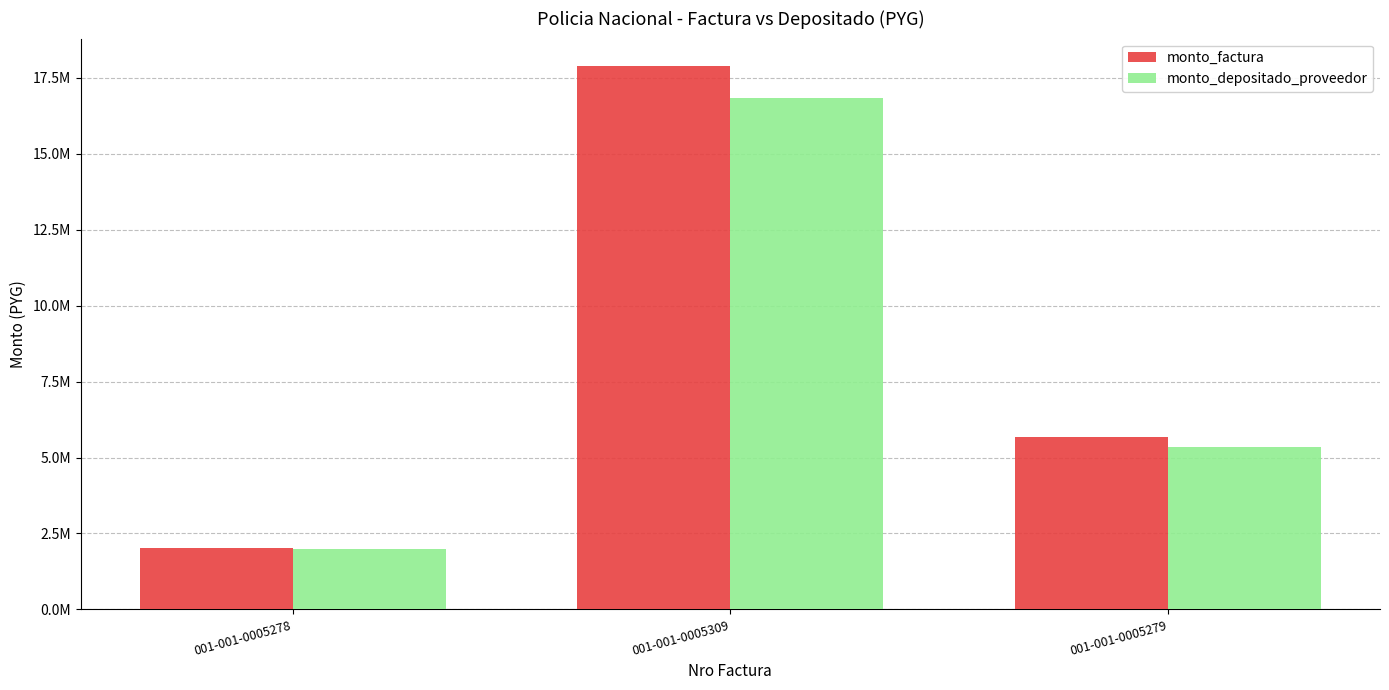

What is the sum of the monto_factura values at 001-001-0005279 and 001-001-0005309?

23570000